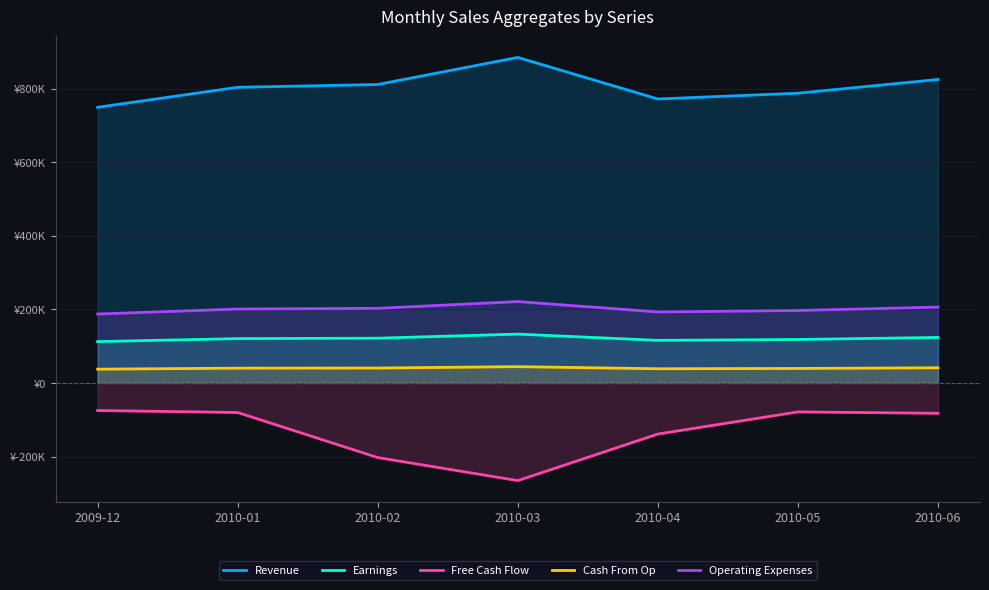

At which category is the sum across all series the highest?

2010-06